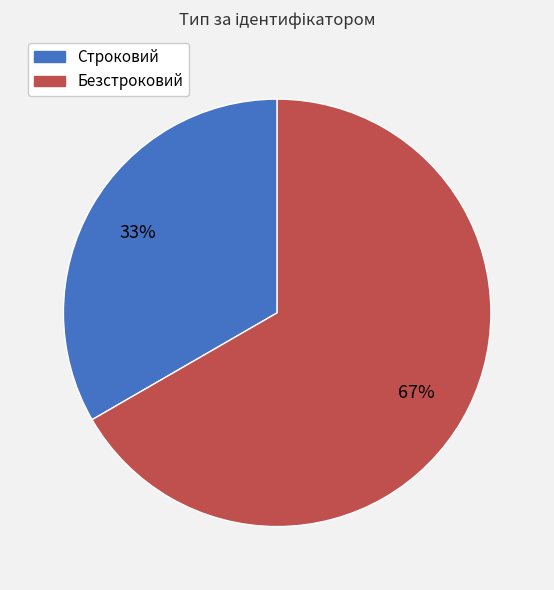

Which slice represents more than half of the pie?

Безстроковий